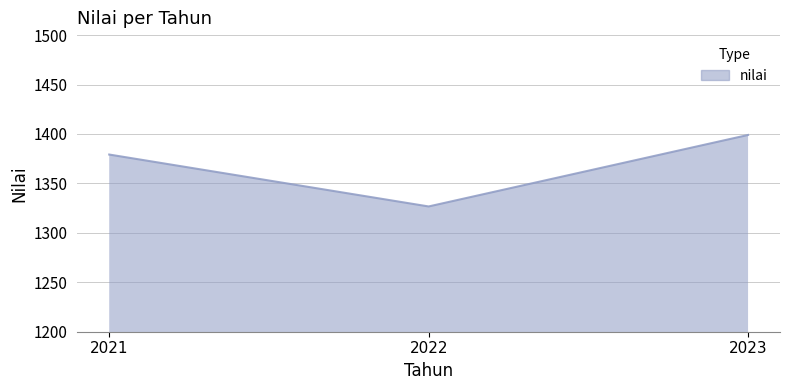

What is the difference between the second highest and minimum values?

52.5